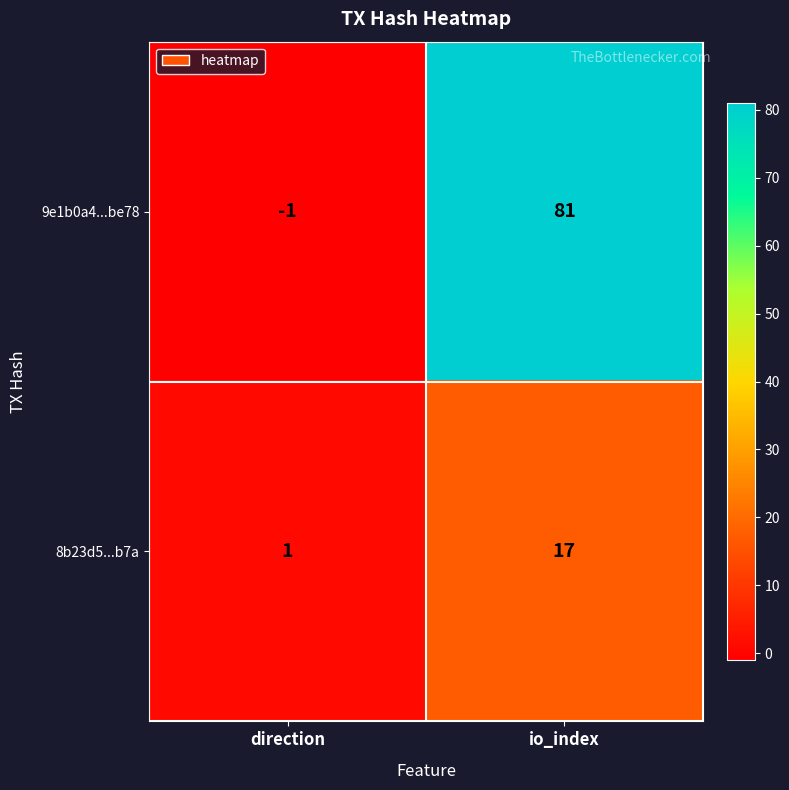

What is the maximum value for 8b23d5...b7a?

17